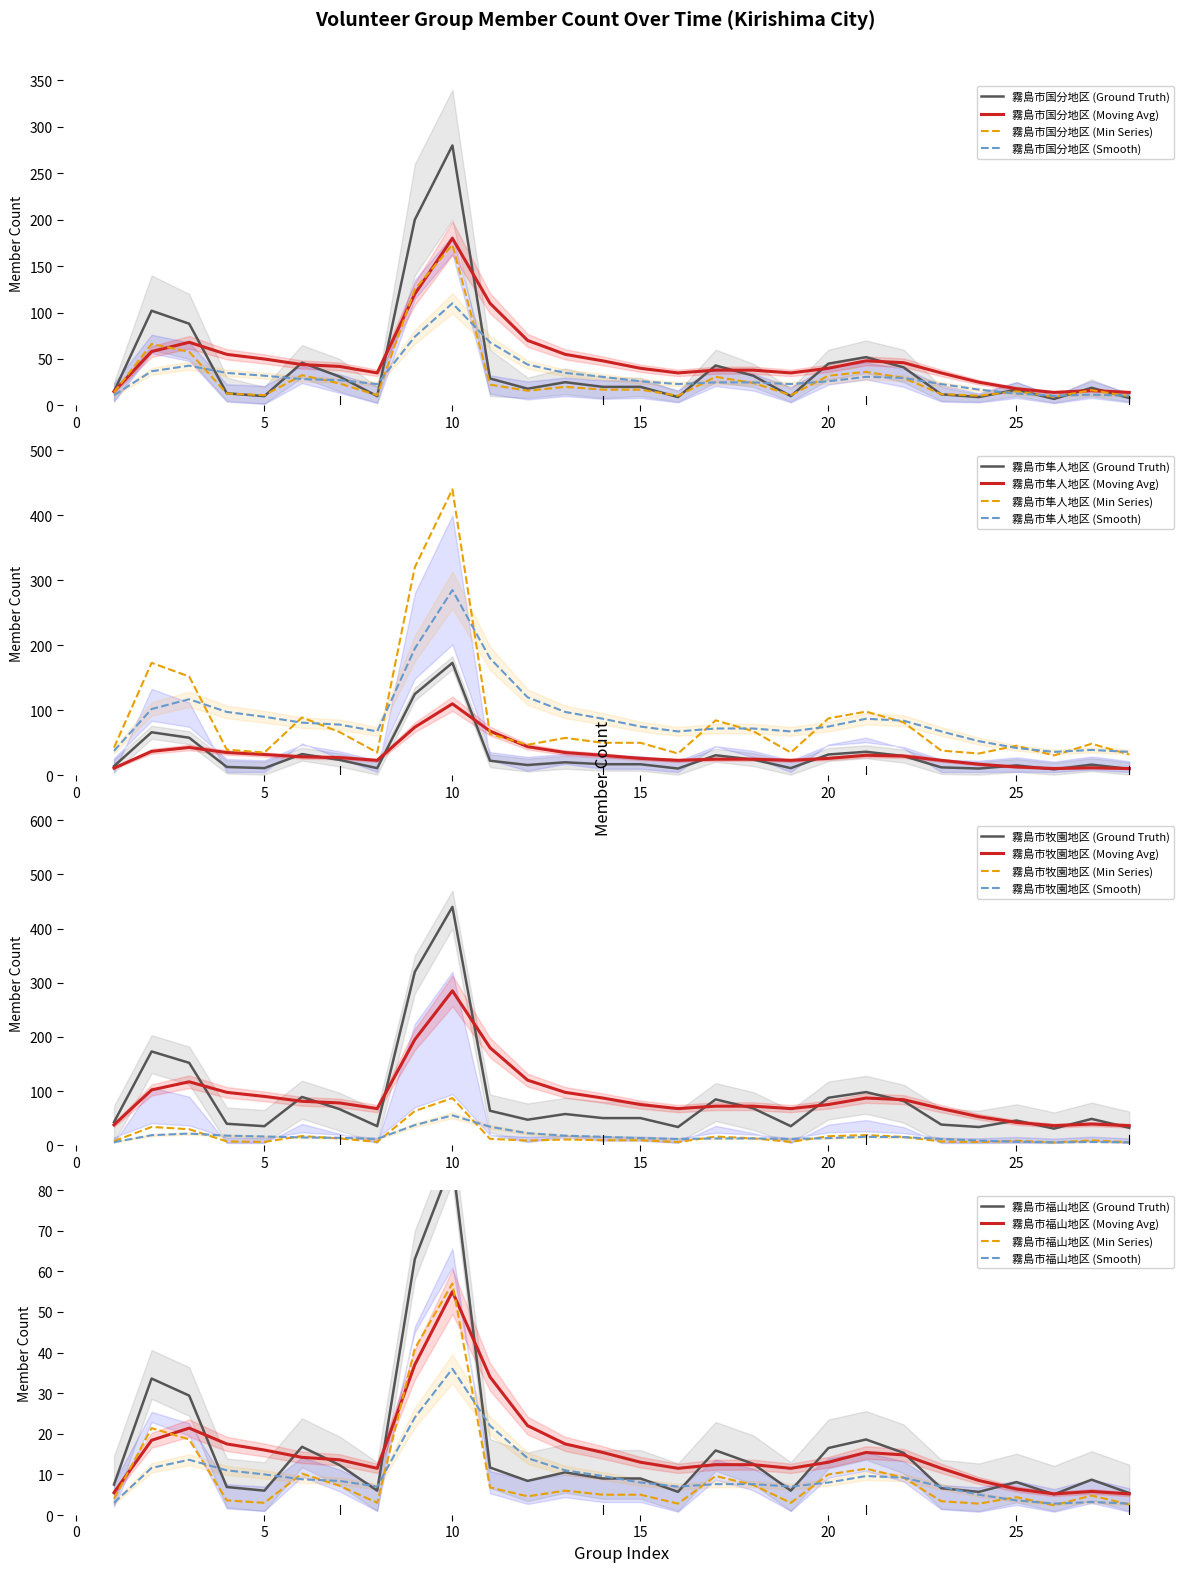

What is the minimum value for 霧島市国分地区 (Moving Avg)?

14.0